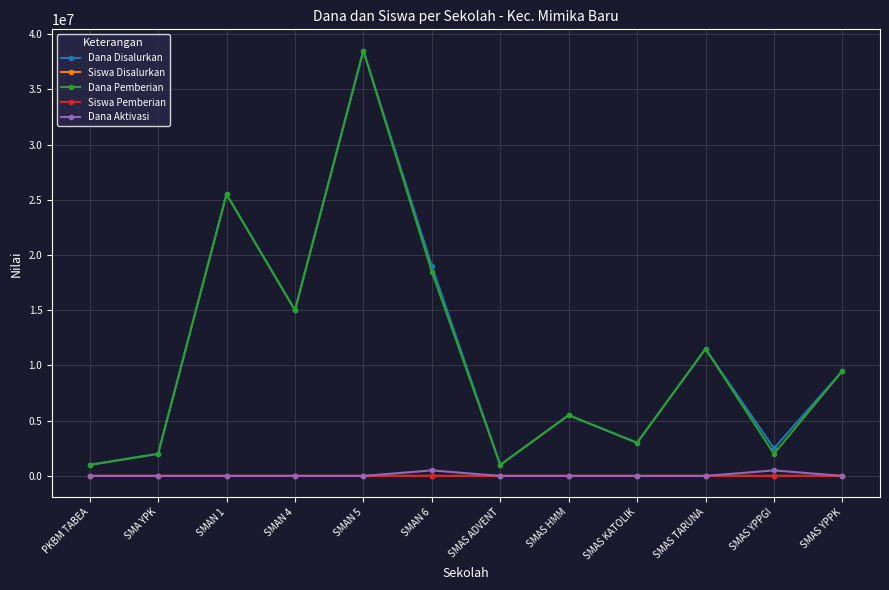

What is the label of the 7th point from the right?

SMAN 6